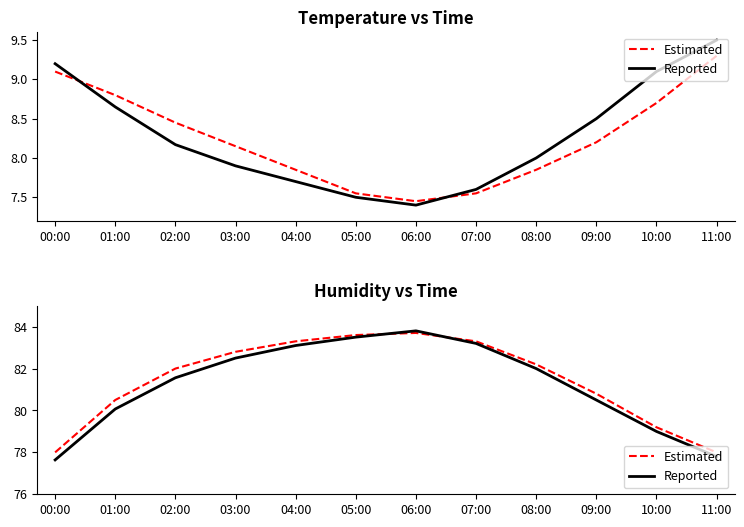

Where does the Estimated series first go above 82?

03:00